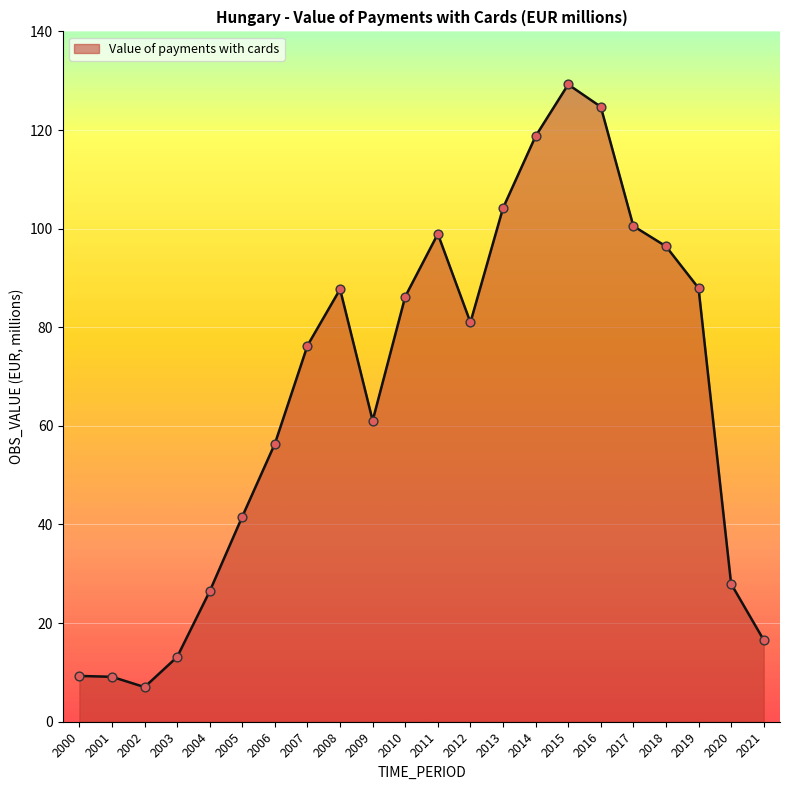

What is the change in value from 2001 to 2007?

+67.2